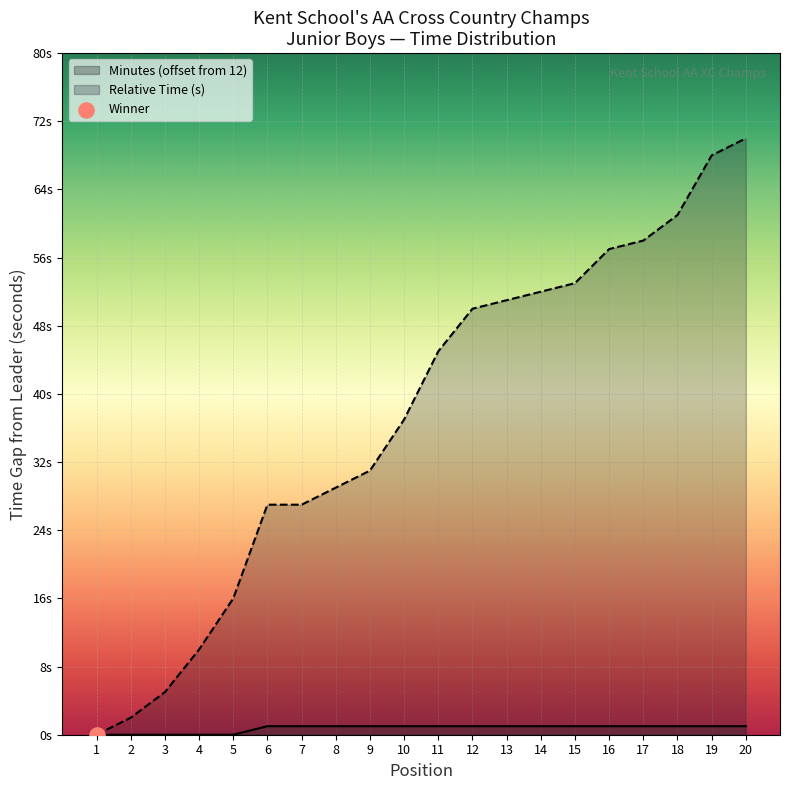

Which series has the largest Y range (max minus min)?

Position